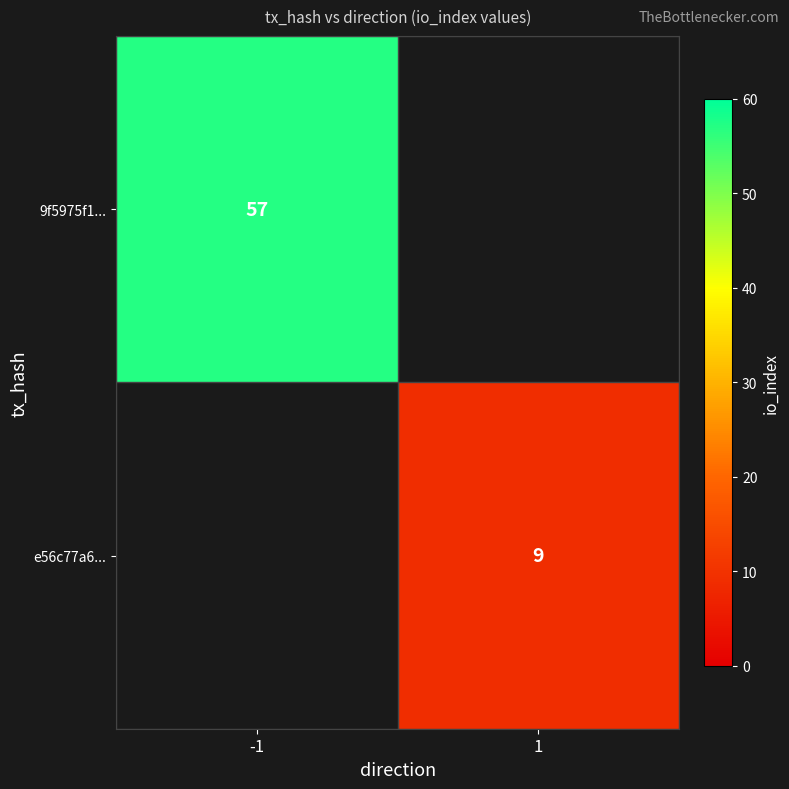

At how many categories does at least one series exceed 39?

1